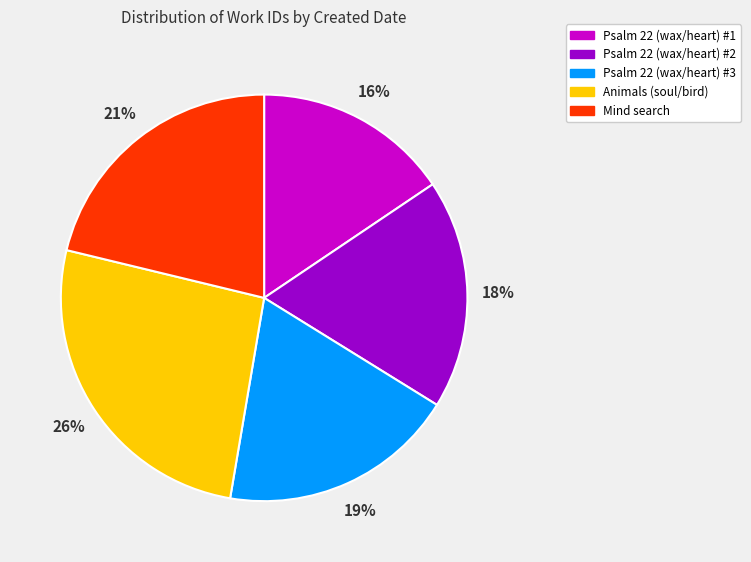

Do Mind search and Psalm 22 (wax/heart) #3 together represent more than half of the pie?

No